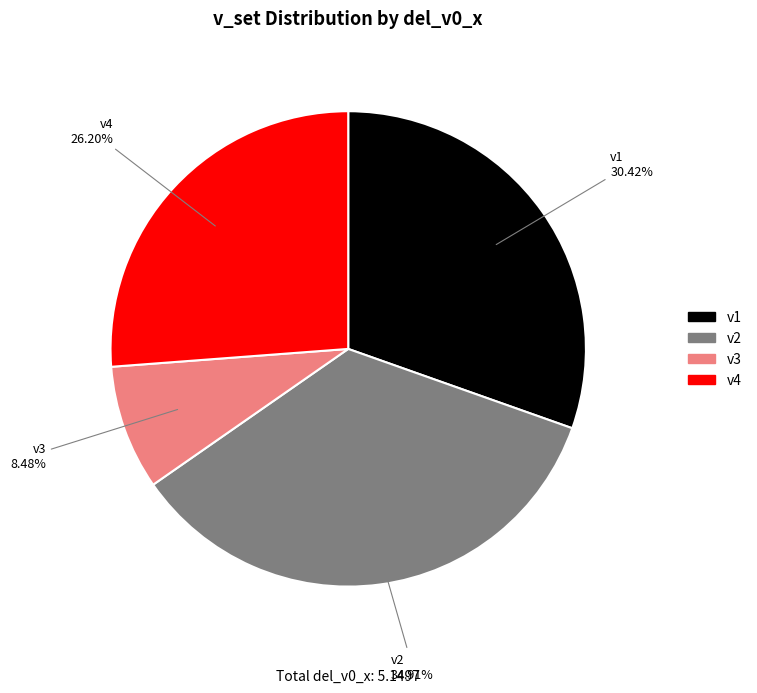

Approximately how many times larger is the value at v1 compared to v4?

1.2